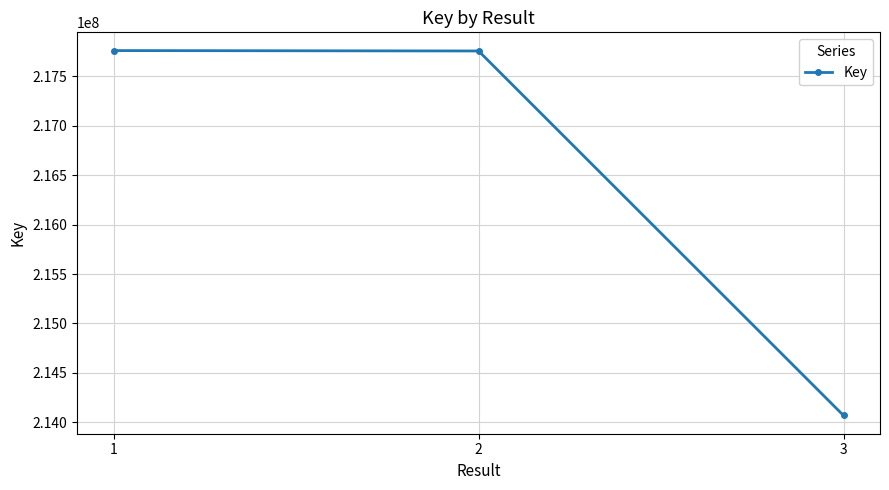

The chart shows a value of 217756375 at 2. True or false?

True